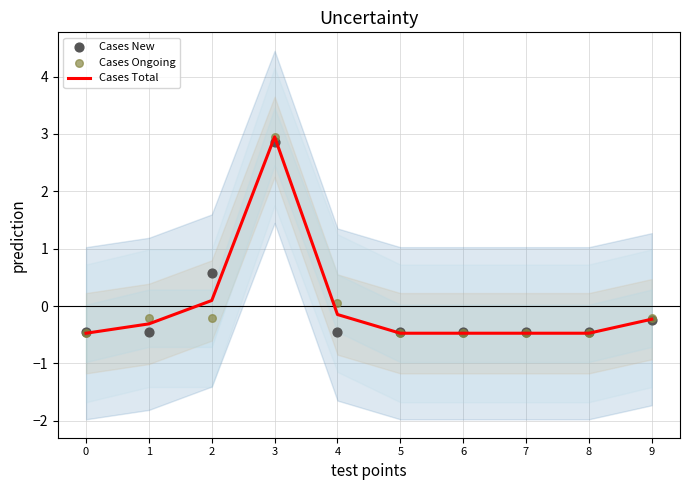

Which series has the widest spread of Y values?

Cases Ongoing